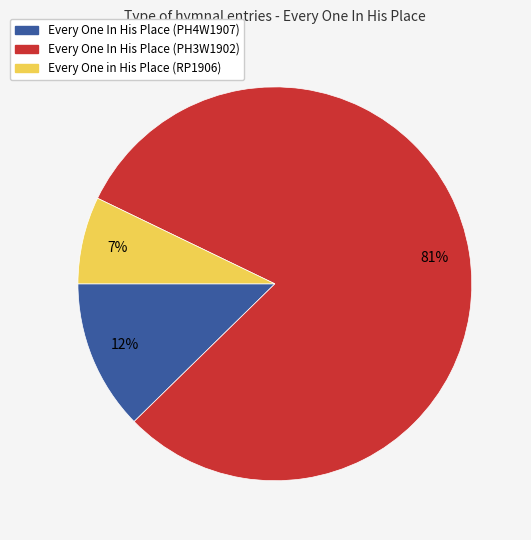

How many slices are in this pie chart?

3